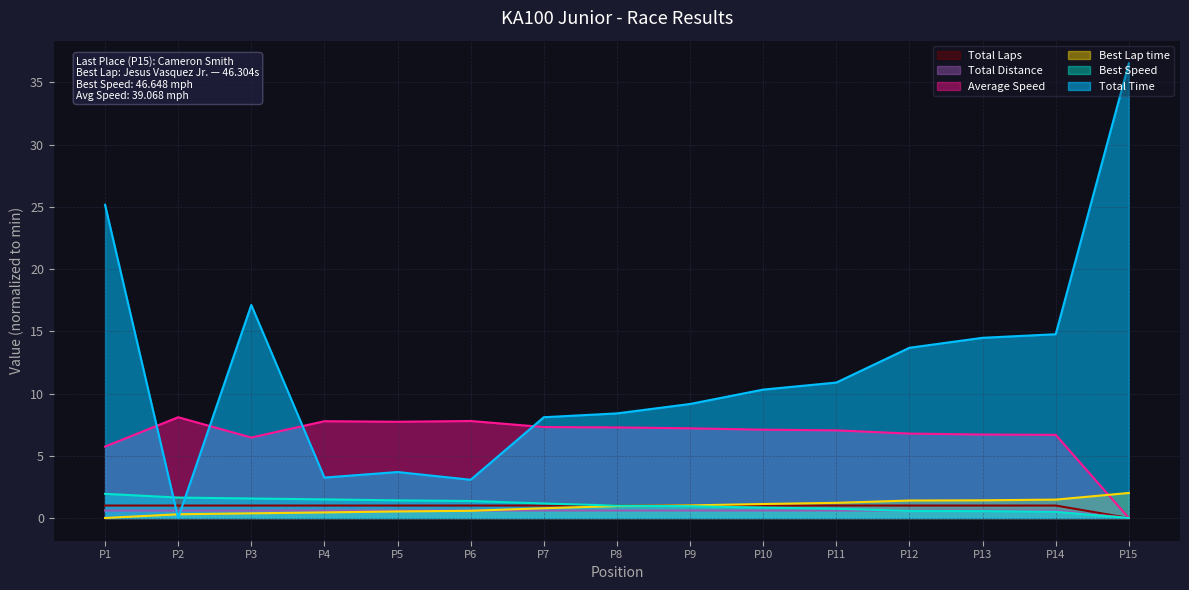

What is the difference between the maximum and second lowest values in the Average Speed series?

2.4